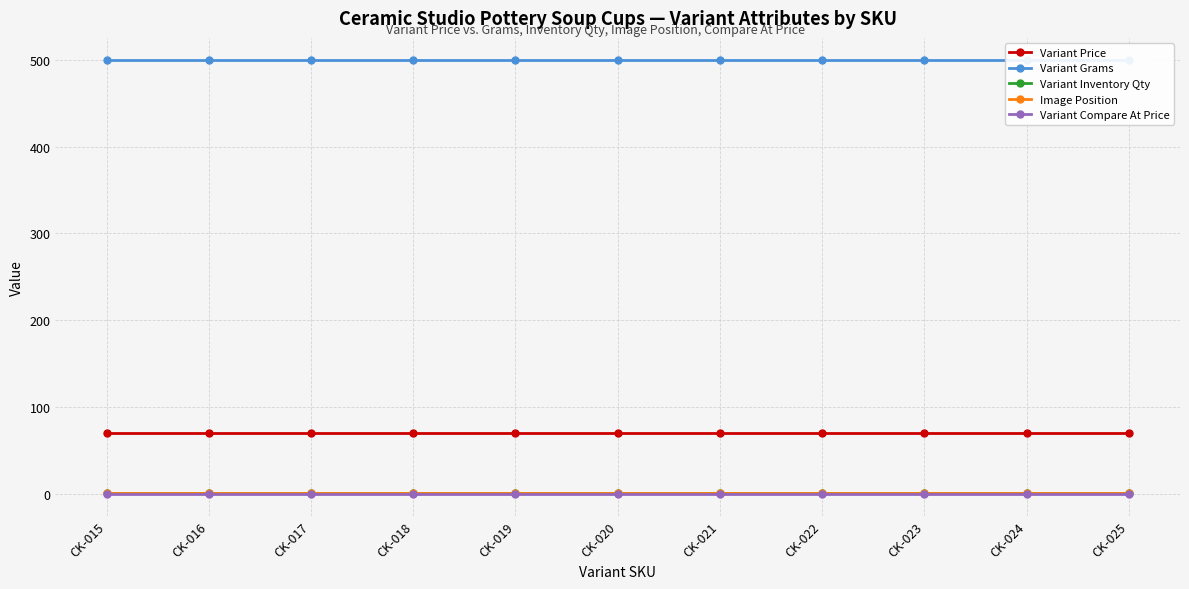

Does the chart have visible grid lines?

Yes